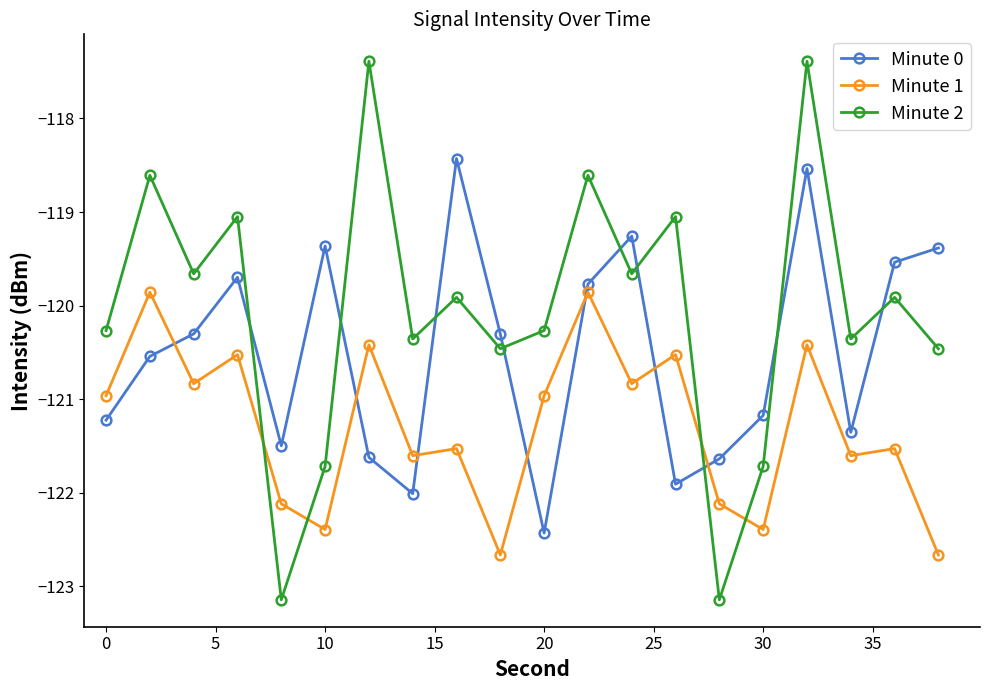

Which series has the largest range (max minus min)?

Minute 2